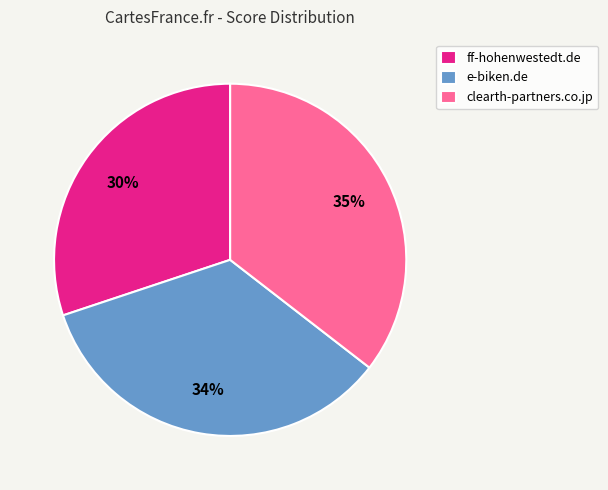

Which slice is the largest?

clearth-partners.co.jp